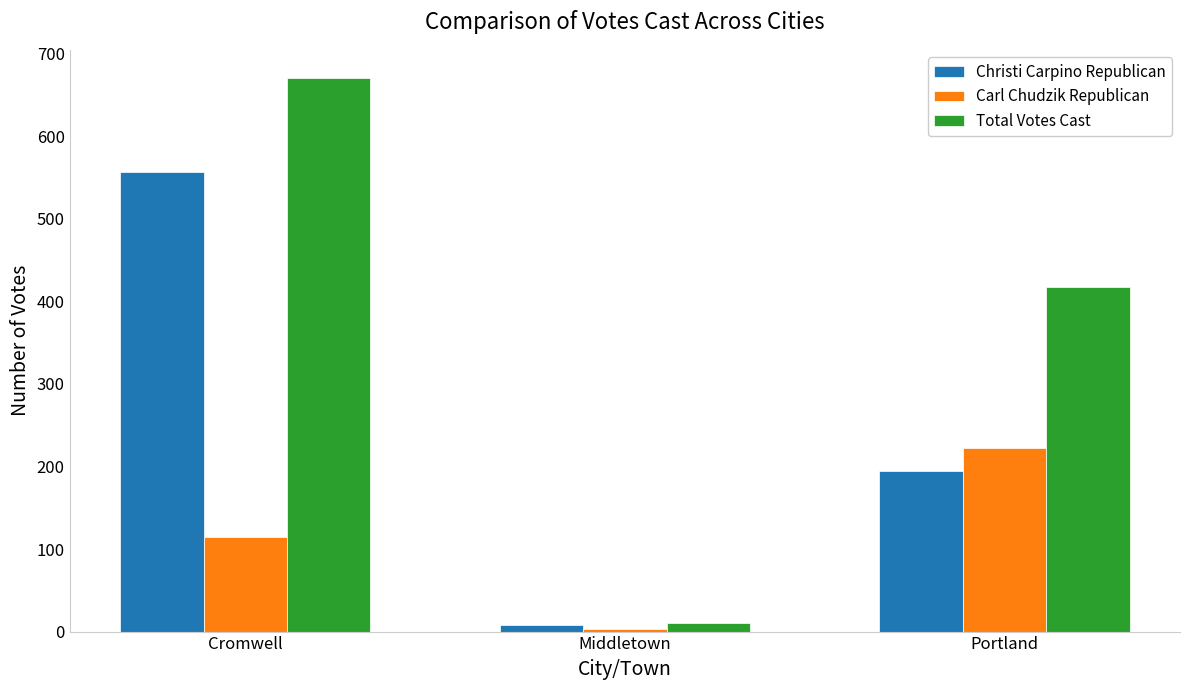

How many values in the Total Votes Cast series are below 417?

1